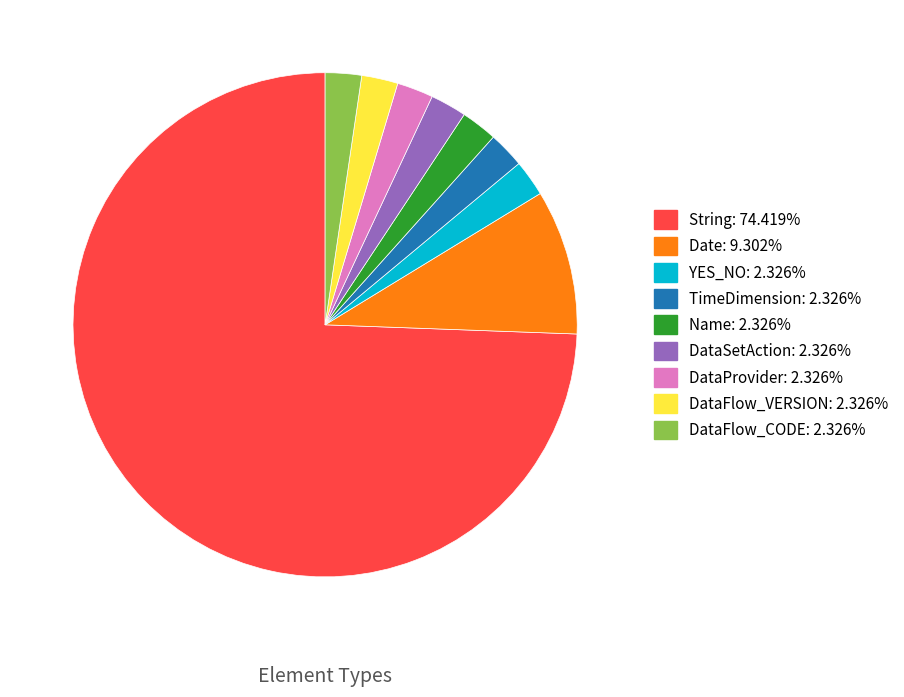

Is there a majority slice in this chart?

Yes